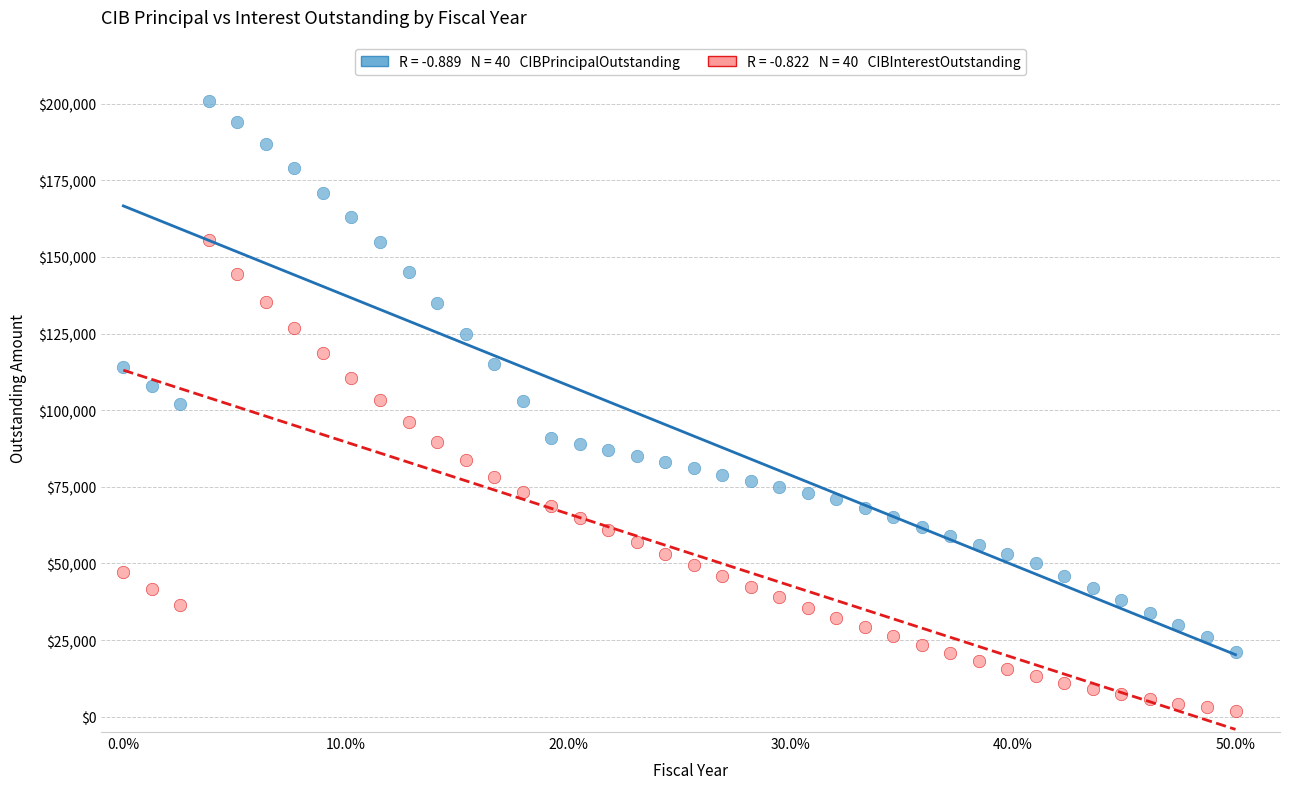

Across all data points, what is the range of X values (max minus min)?

0.5